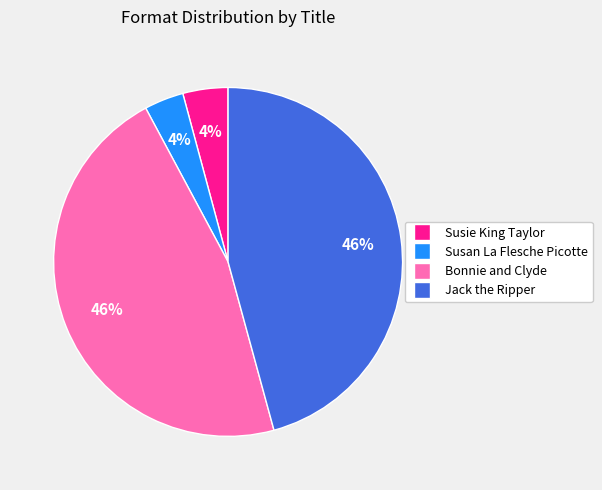

How many slices are in this pie chart?

4